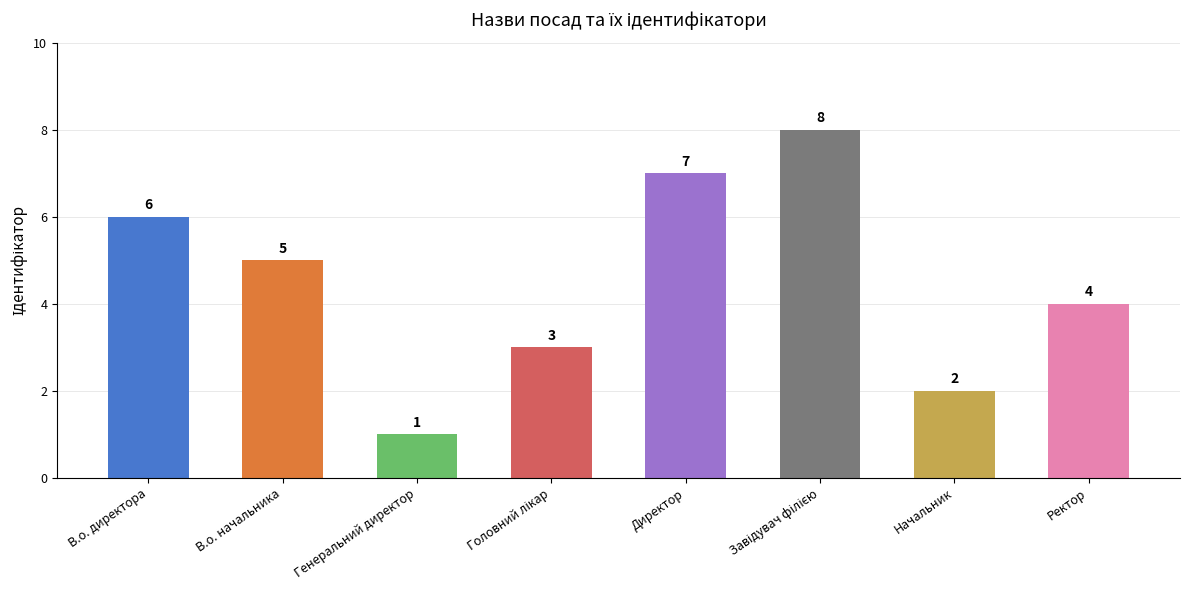

Between Генеральний директор and Начальник, which is larger?

Начальник